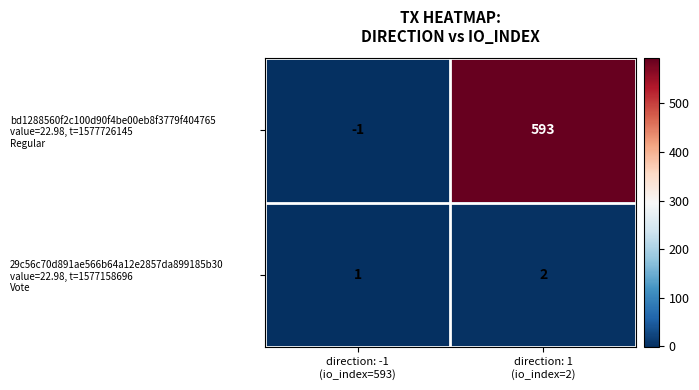

What is the greatest value displayed?

593